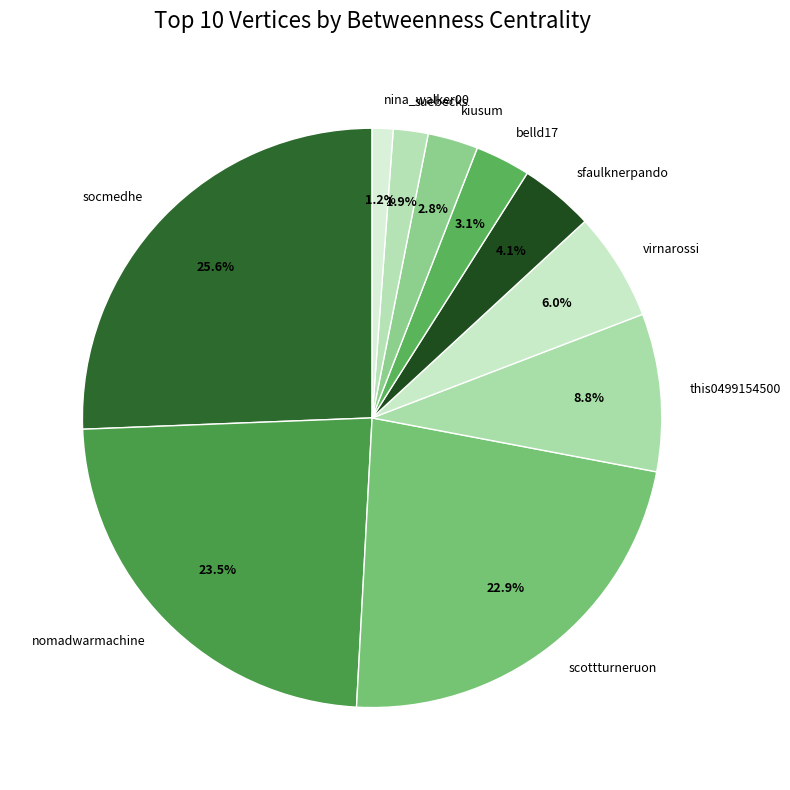

How many slices are in this pie chart?

10